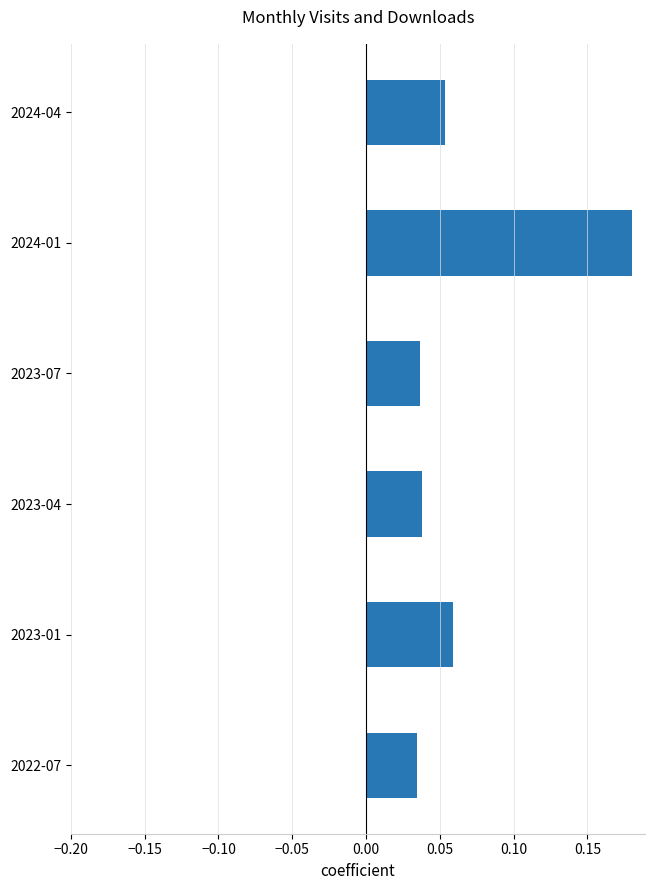

Which has a higher value, 2023-07 or 2023-01?

2023-01